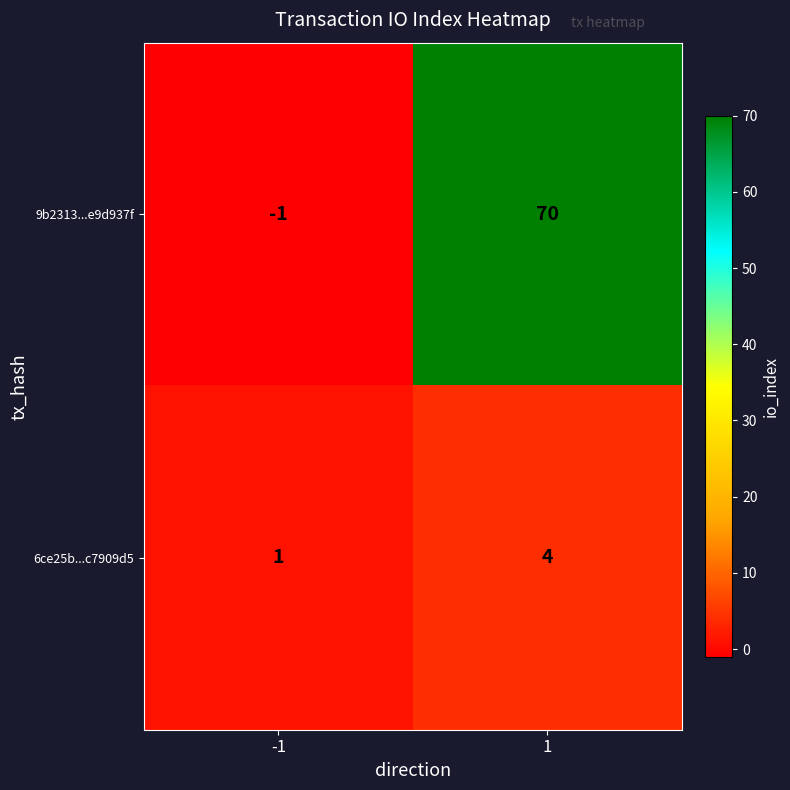

At 1, list the series in order from largest to smallest.

9b2313...e9d937f, 6ce25b...c7909d5